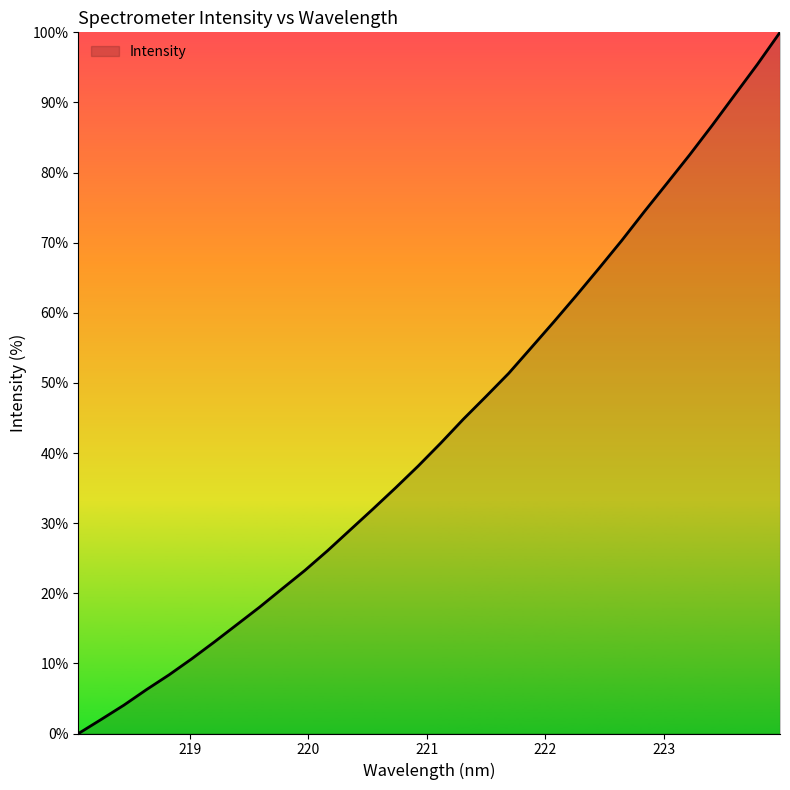

What is the difference between the maximum and minimum values?

100.0